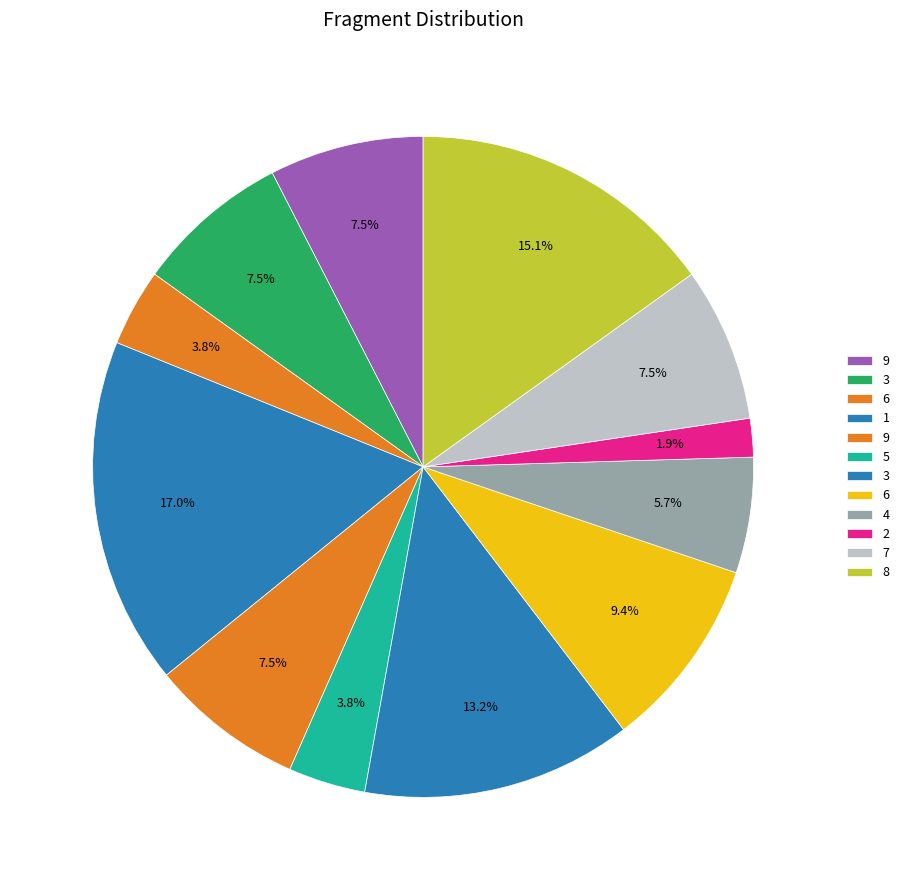

Count the number of slices in the pie.

12